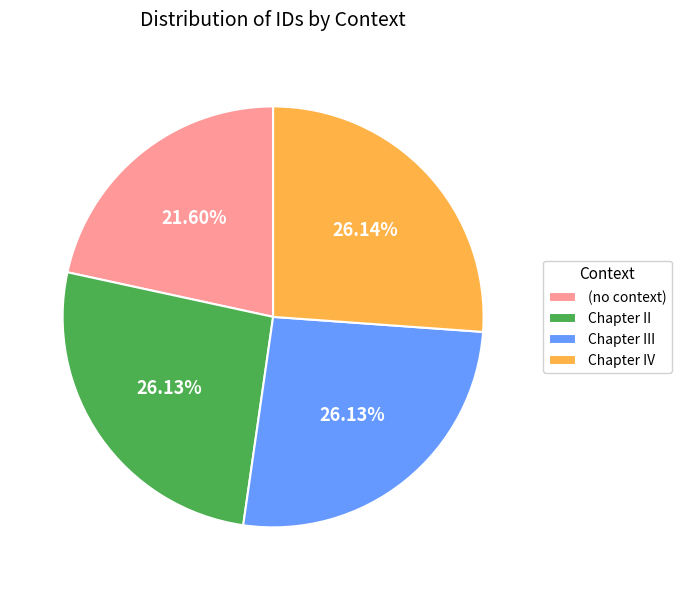

What is the smallest slice in the pie chart?

(no context)